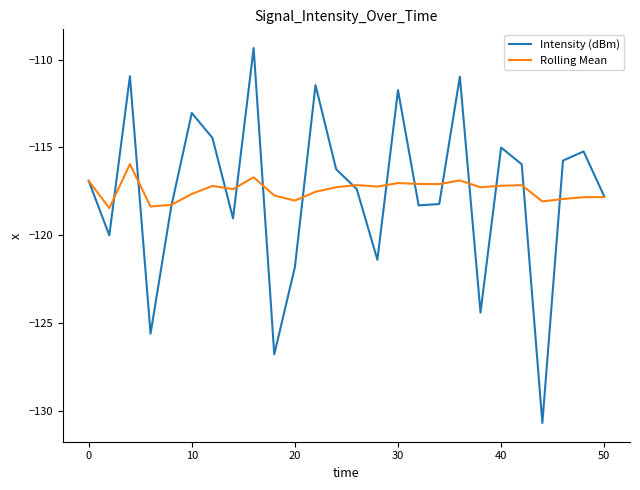

How many interior local peaks does the Intensity (dBm) series have?

8